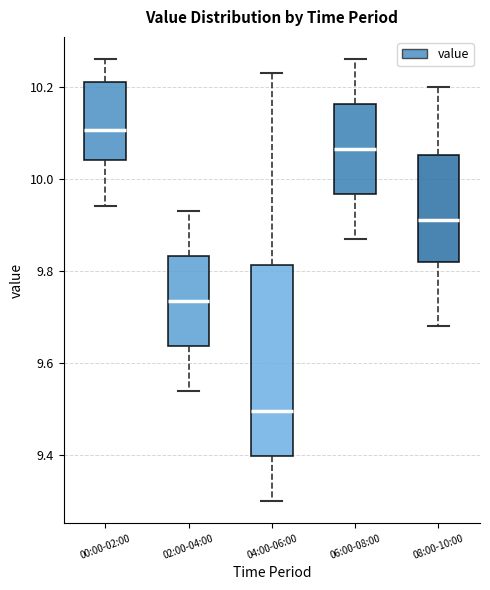

Which box has the highest median line?

00:00-02:00